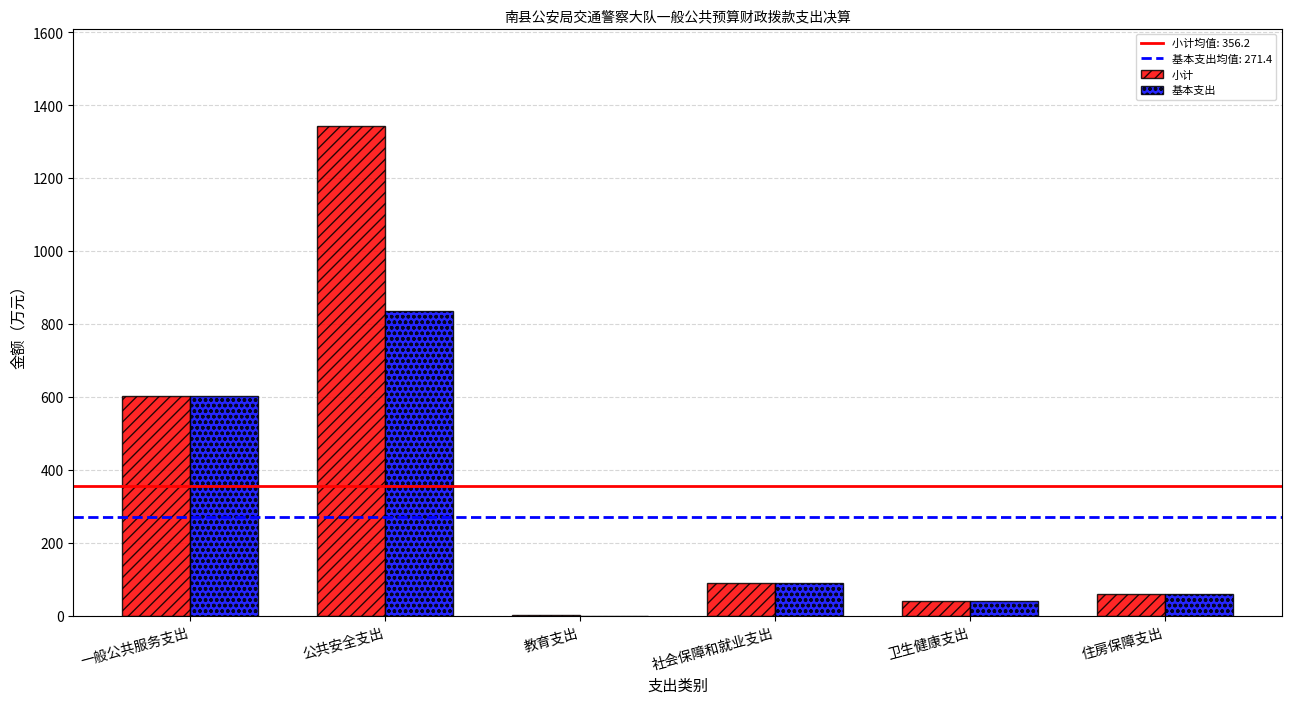

How many series are shown in this chart?

2